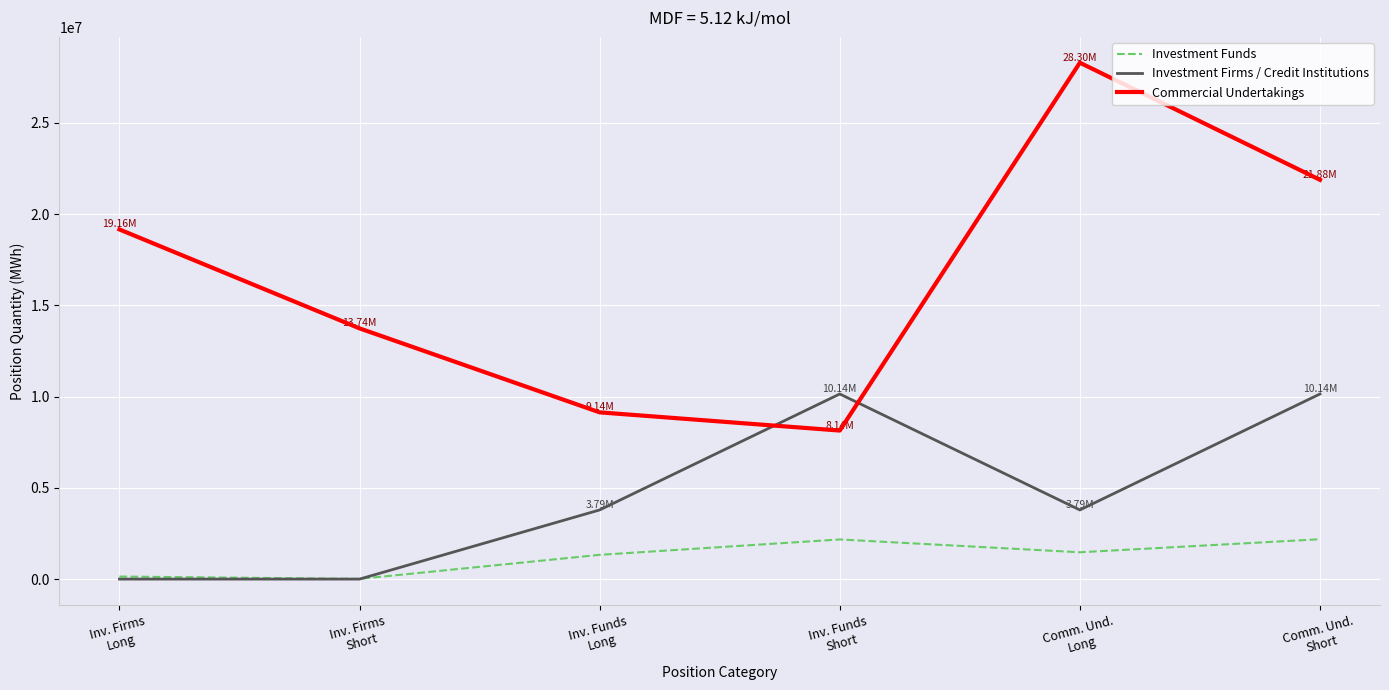

What is the maximum value for Investment Funds?

2183995